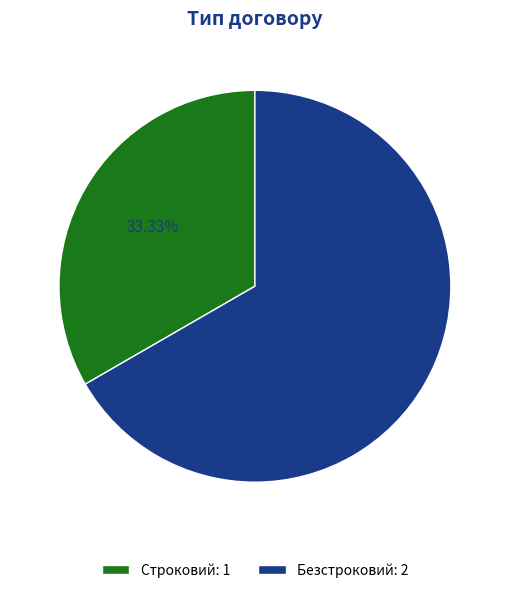

Is it true that Строковий is 47% of the pie?

False